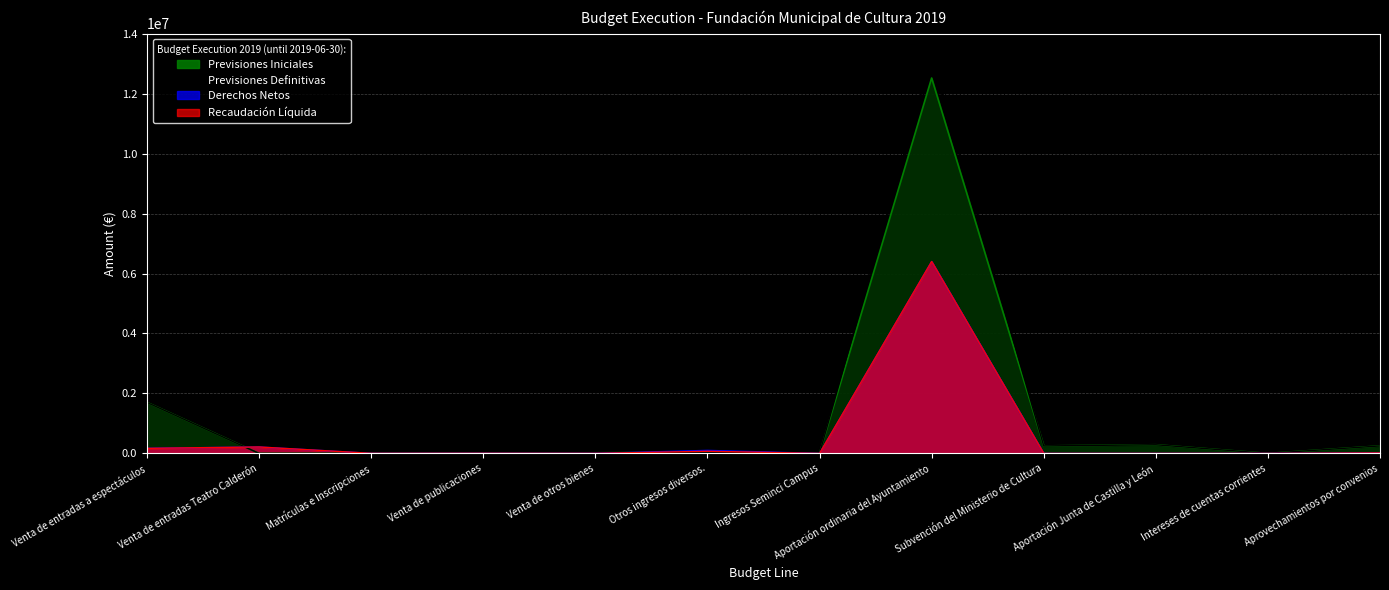

Which has a higher value, Venta de entradas Teatro Calderón or Venta de entradas a espectáculos?

Venta de entradas a espectáculos